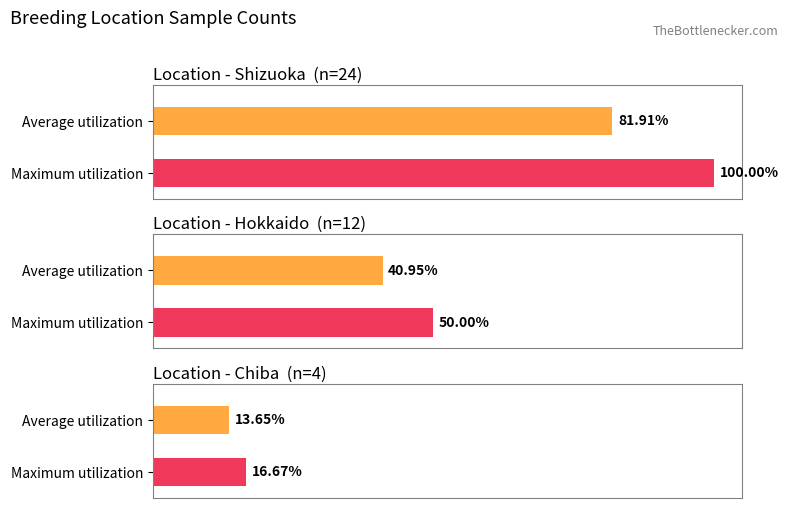

Is the value of Average utilization at Shizuoka greater than the value of Maximum utilization at Shizuoka?

No